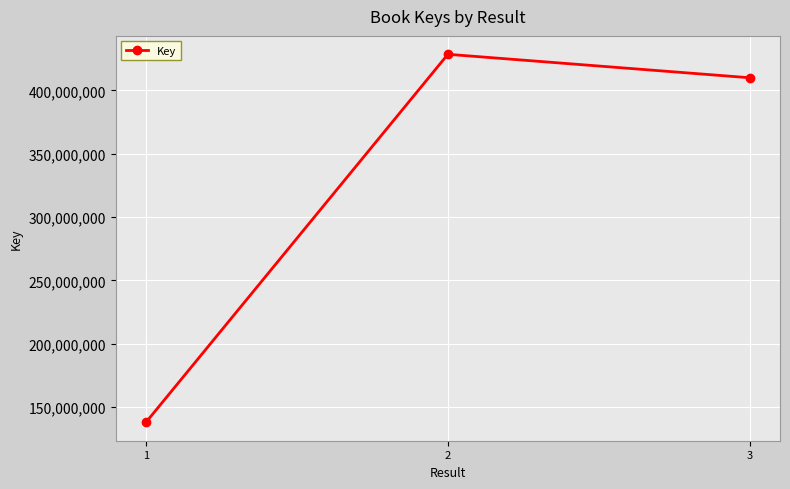

Where does the data first go above 409992159?

2